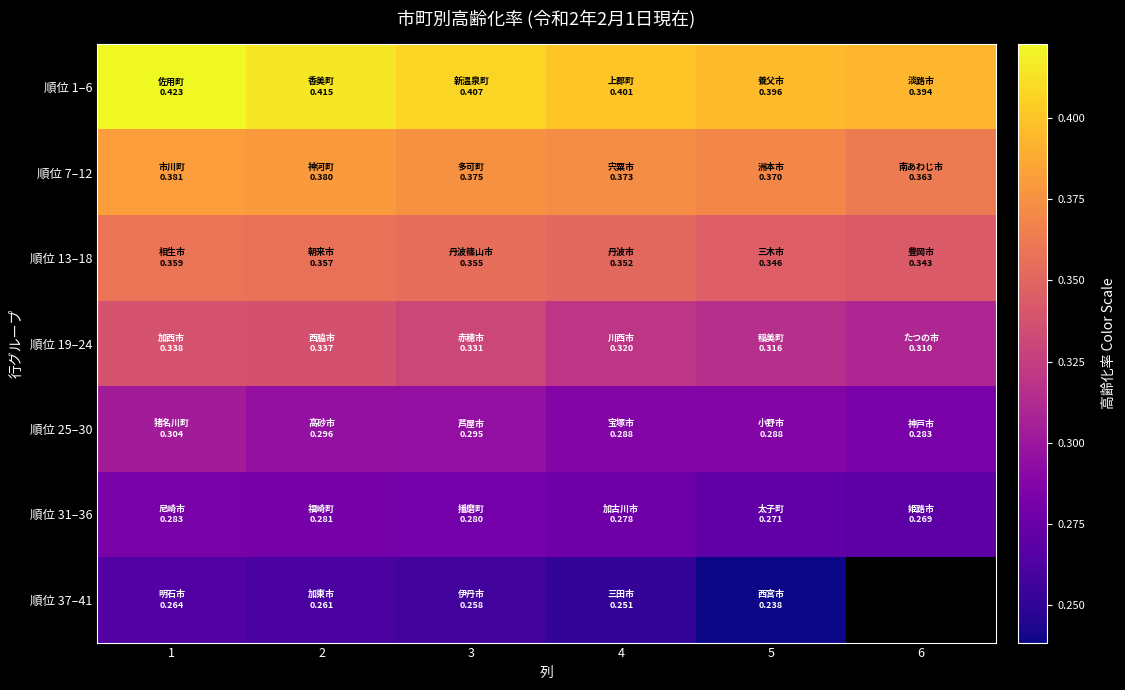

At 1, list the series in order from largest to smallest.

順位 1–6, 順位 7–12, 順位 13–18, 順位 19–24, 順位 25–30, 順位 31–36, 順位 37–41